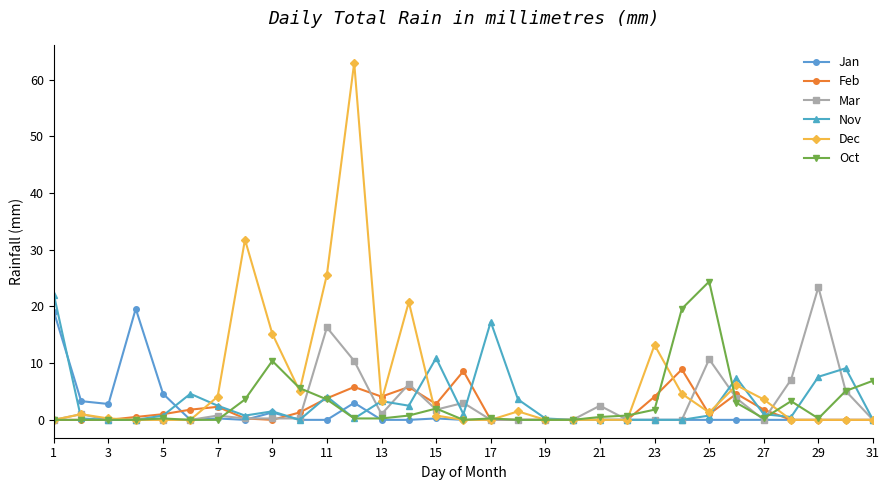

What is the greatest value displayed?

63.0